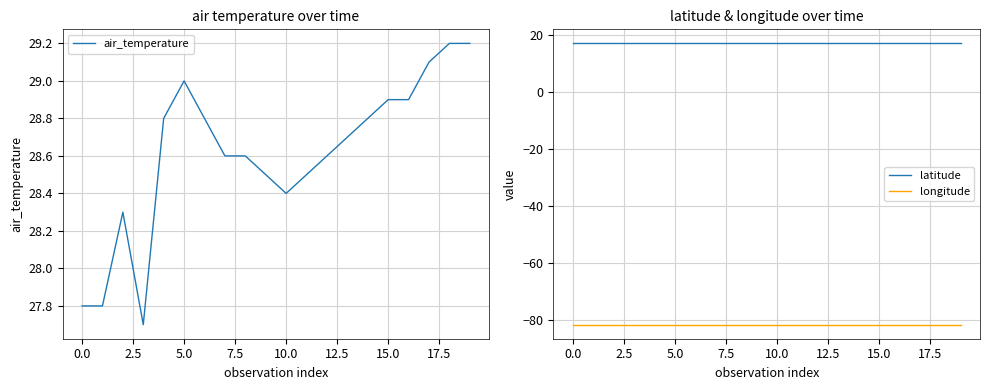

At which category is the sum across all series the highest?

18